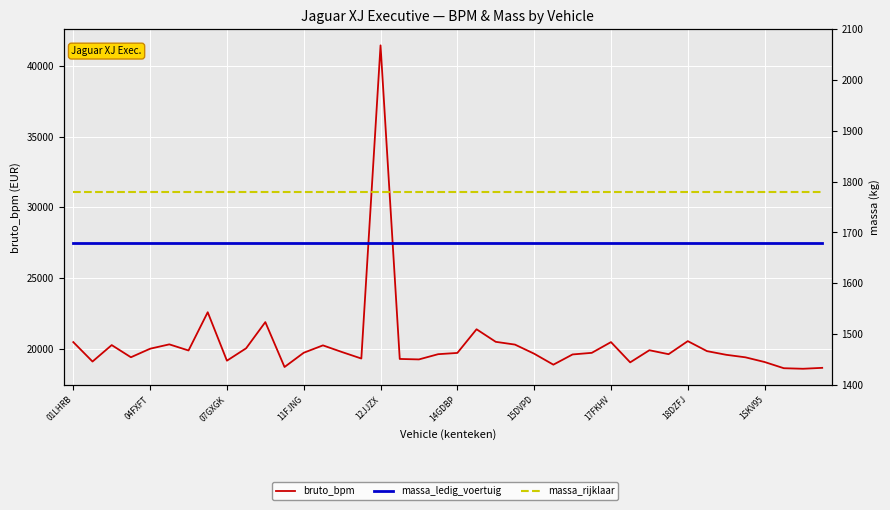

Count the number of categories in the chart.

40